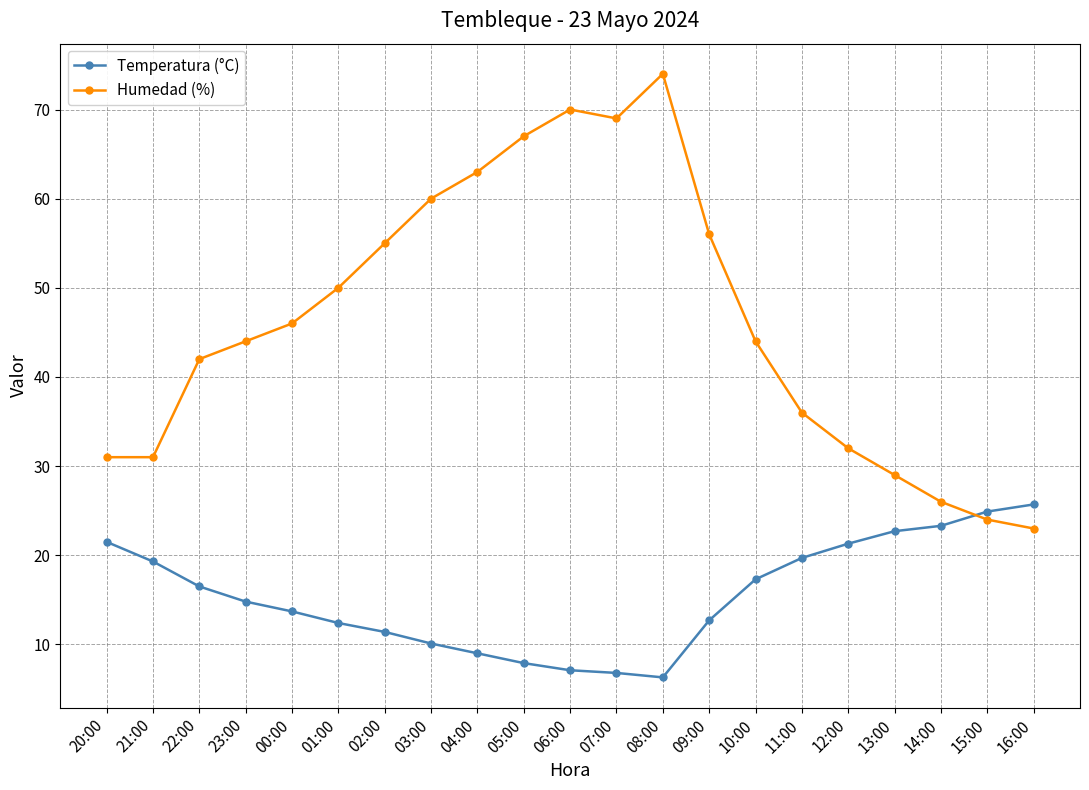

Where does the Temperatura (°C) series first go above 14?

20:00